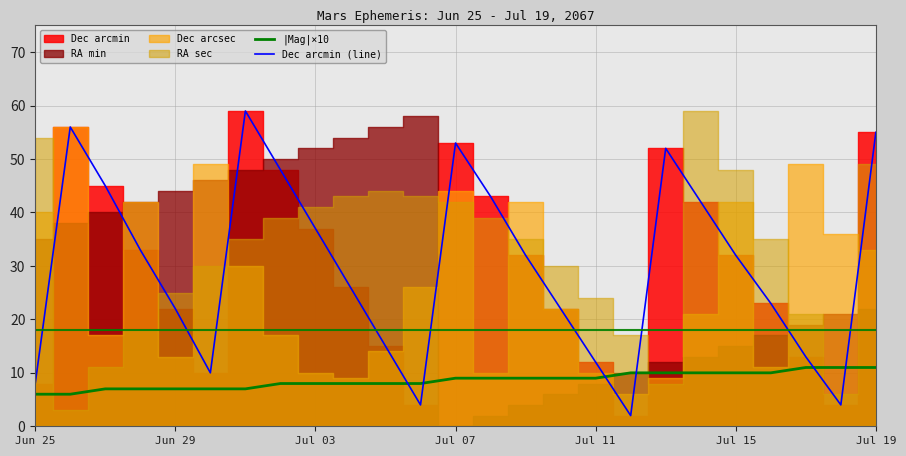

True or false: Dec arcmin (line) and |Mag|×10 cross at least once.

True